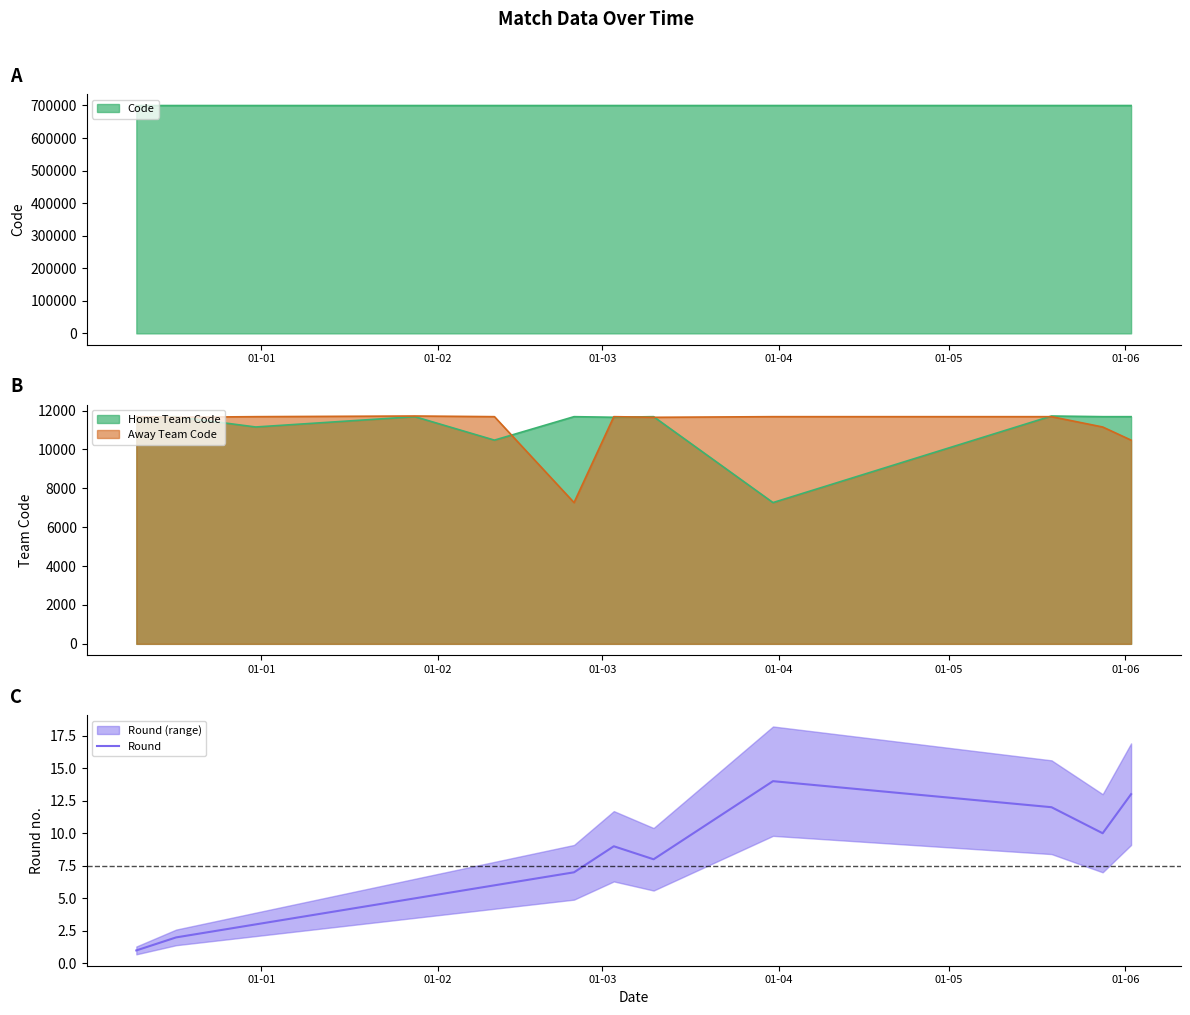

What is the highest value of the Round series?

14